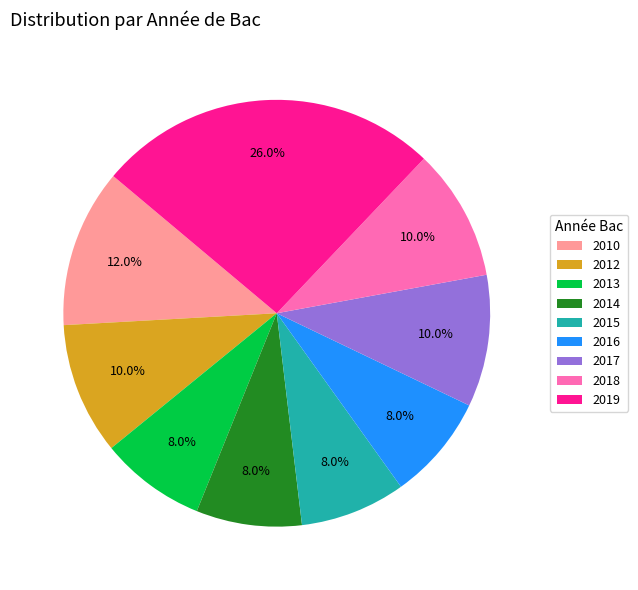

The 2018 slice represents 1% of the pie. True or false?

False